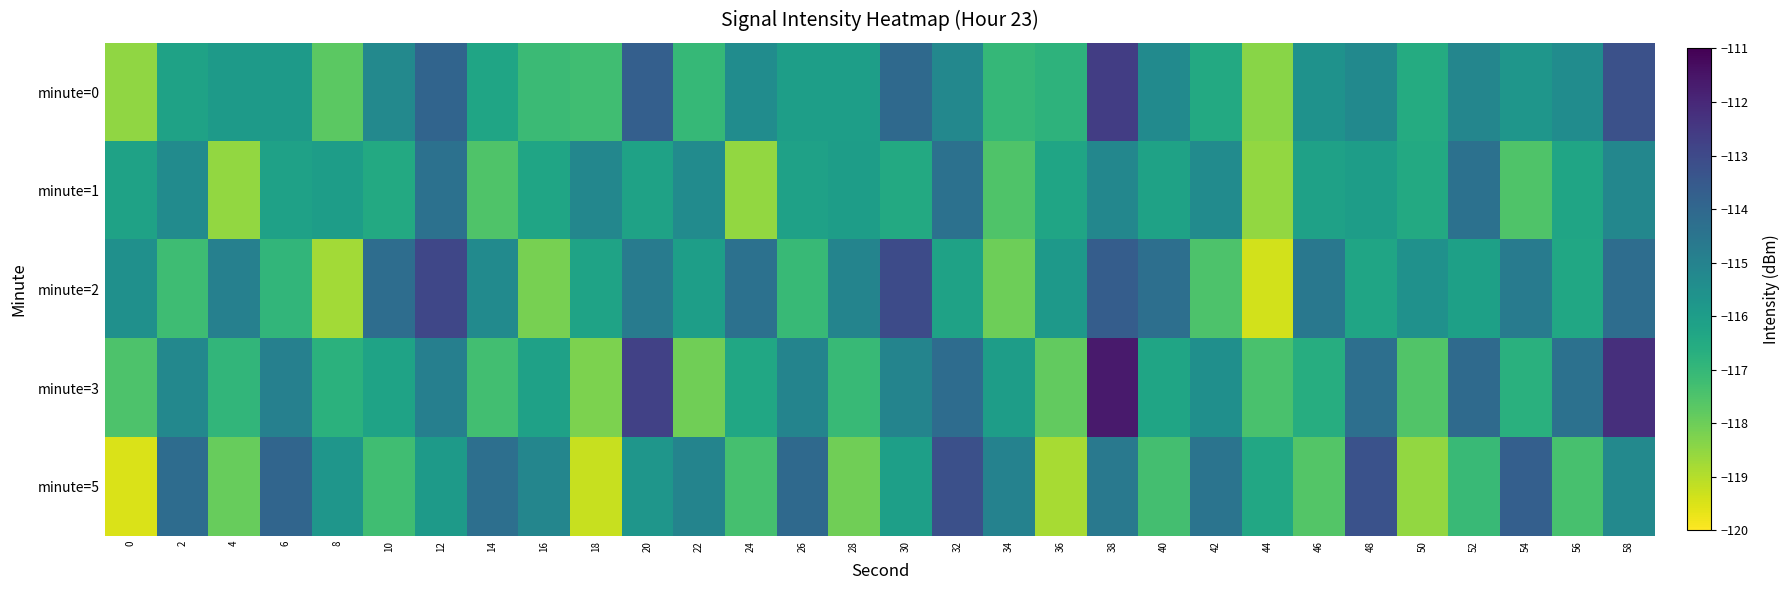

Reading left to right, extract all data points from this chart.

minute=0: 0=-118.5	2=-116.2	4=-115.9	6=-115.9	8=-117.7	10=-115.2	12=-113.9	14=-116.3	16=-117.1	18=-117.2	20=-113.7	22=-117.0	24=-115.4	26=-116.1	28=-116.1	30=-114.1	32=-115.2	34=-117.0	36=-116.8	38=-112.6	40=-115.3	42=-116.5	44=-118.4	46=-115.6	48=-115.3	50=-116.6	52=-115.1	54=-115.7	56=-115.4	58=-113.2
minute=1: 0=-116.2	2=-115.4	4=-118.5	6=-116.2	8=-116.0	10=-116.5	12=-114.4	14=-117.5	16=-116.3	18=-115.2	20=-116.2	22=-115.4	24=-118.5	26=-116.2	28=-116.0	30=-116.5	32=-114.4	34=-117.5	36=-116.3	38=-115.2	40=-116.2	42=-115.4	44=-118.5	46=-116.2	48=-116.0	50=-116.5	52=-114.4	54=-117.5	56=-116.3	58=-115.2
minute=2: 0=-115.5	2=-117.2	4=-114.9	6=-116.9	8=-118.7	10=-114.2	12=-112.9	14=-115.3	16=-118.1	18=-116.2	20=-114.7	22=-116.0	24=-114.4	26=-117.1	28=-115.1	30=-113.1	32=-116.2	34=-118.0	36=-115.8	38=-113.6	40=-114.3	42=-117.5	44=-119.4	46=-114.6	48=-116.3	50=-115.6	52=-116.1	54=-114.7	56=-116.4	58=-114.2
minute=3: 0=-117.5	2=-115.2	4=-116.9	6=-114.9	8=-116.7	10=-116.2	12=-114.9	14=-117.3	16=-116.1	18=-118.2	20=-112.7	22=-118.0	24=-116.4	26=-115.1	28=-117.1	30=-115.1	32=-114.2	34=-116.0	36=-117.8	38=-111.6	40=-116.3	42=-115.5	44=-117.4	46=-116.6	48=-114.3	50=-117.6	52=-114.1	54=-116.7	56=-114.4	58=-112.2
minute=5: 0=-119.5	2=-114.2	4=-117.9	6=-113.9	8=-115.7	10=-117.2	12=-115.9	14=-114.3	16=-115.1	18=-119.2	20=-115.7	22=-115.0	24=-117.4	26=-114.1	28=-118.1	30=-116.1	32=-113.2	34=-115.0	36=-118.8	38=-114.6	40=-117.3	42=-114.5	44=-116.4	46=-117.6	48=-113.3	50=-118.6	52=-117.1	54=-113.7	56=-117.4	58=-115.2